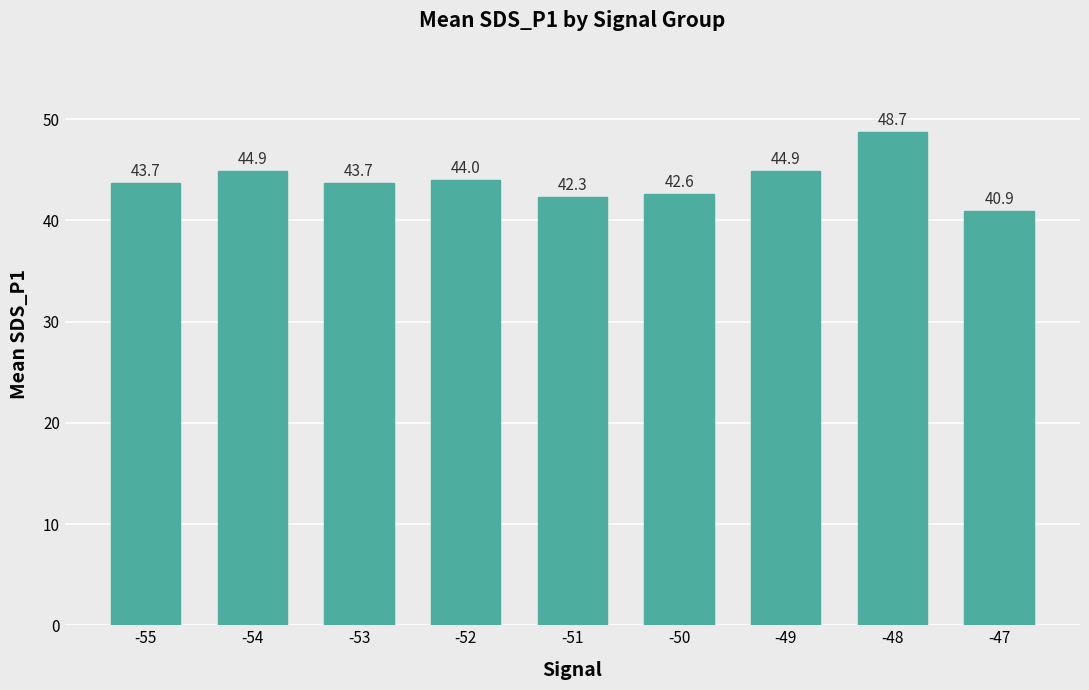

What is the change in value from -53 to -48?

+5.0